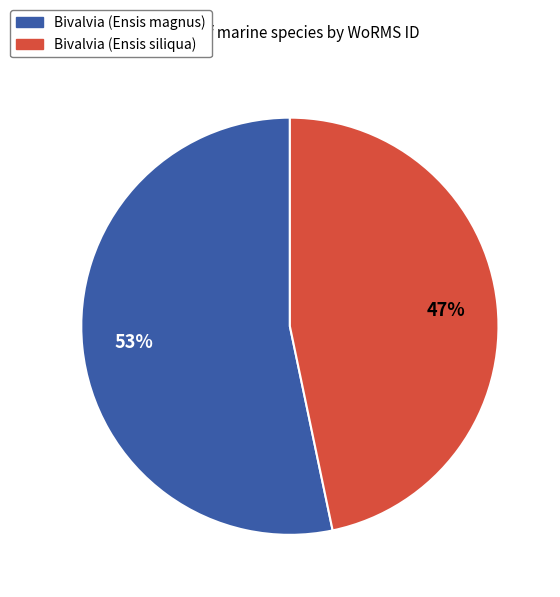

Count the number of slices in the pie.

2